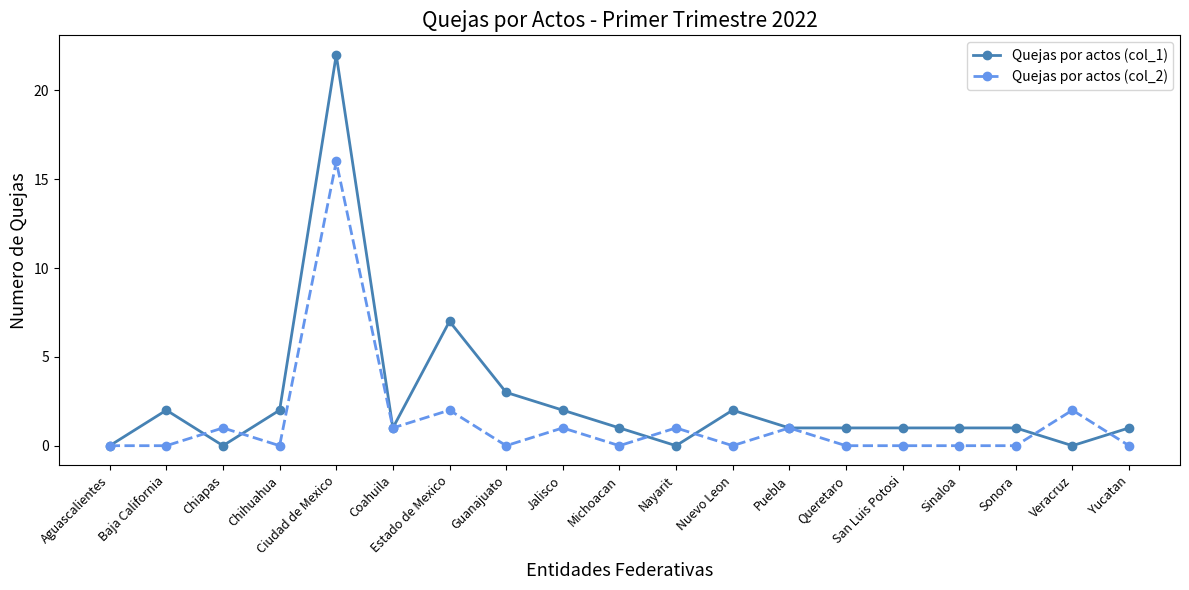

What is the sum of the Quejas por actos (col_1) values at Chiapas and San Luis Potosi?

1